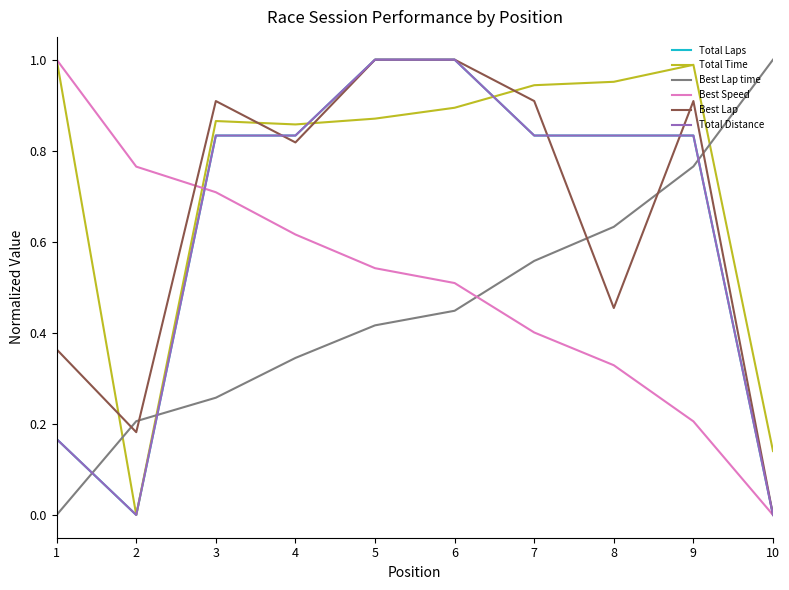

What is the sum of all Best Speed values?

5.1